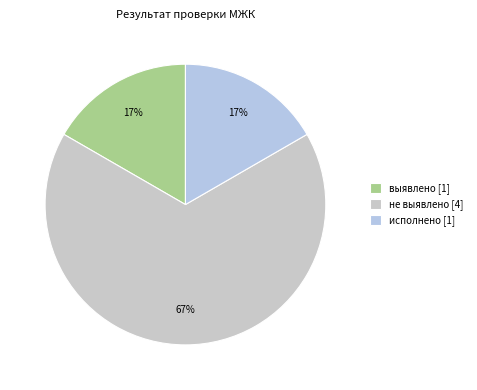

Is it true that не выявлено is 67% of the pie?

True